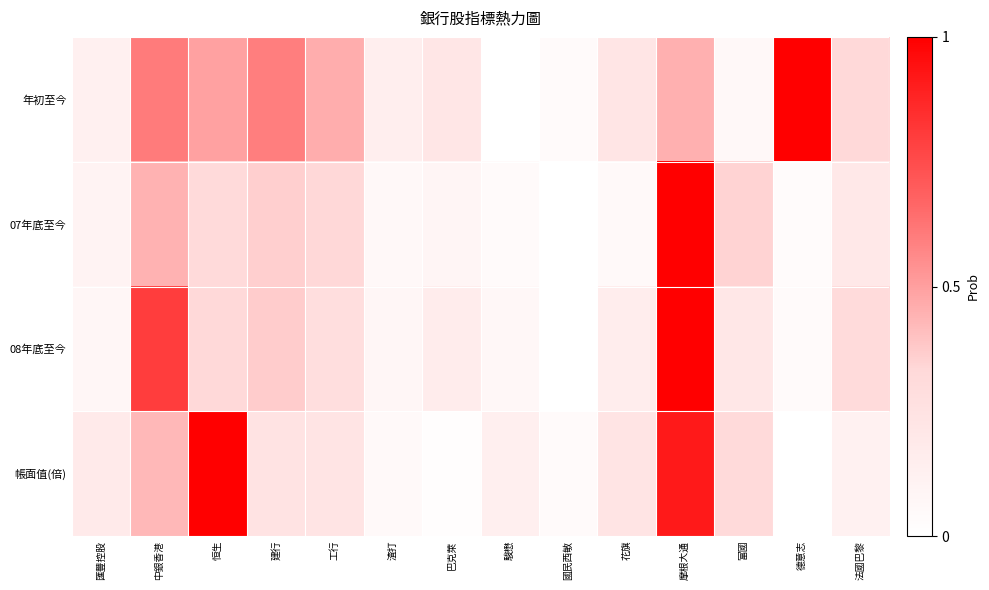

List the series in order of their peak value, lowest first.

年初至今, 07年底至今, 08年底至今, 帳面值(倍)